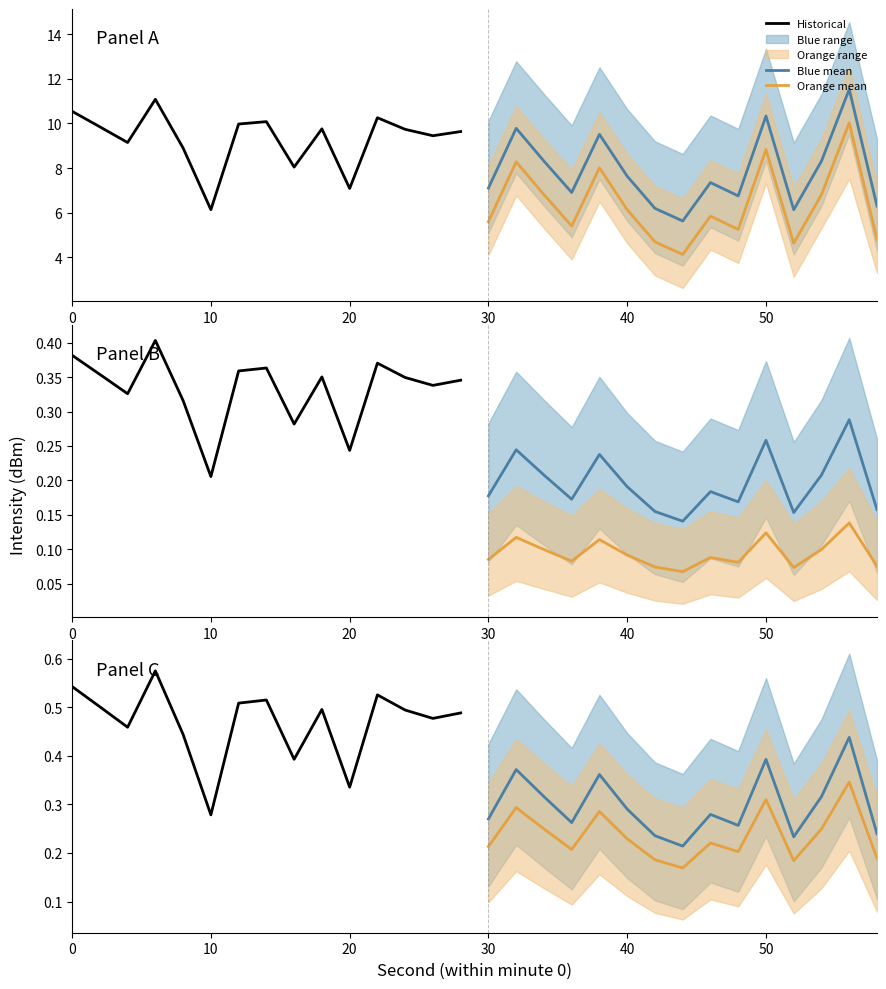

Count the number of categories in the chart.

15